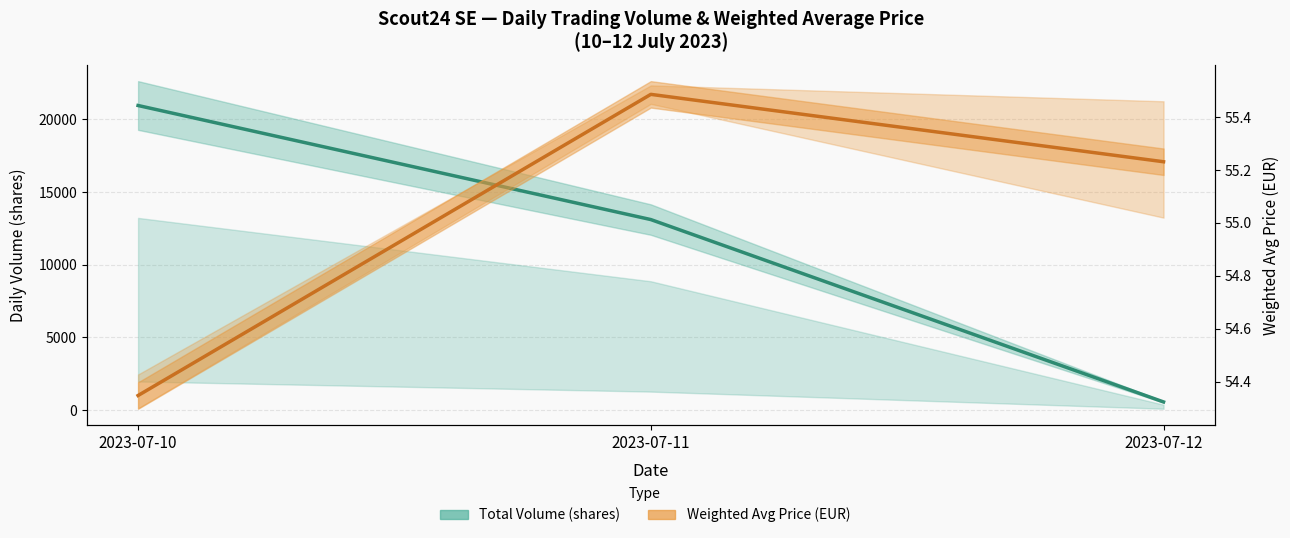

Count the Total Volume (shares) values in the range 561 to 20946.

3